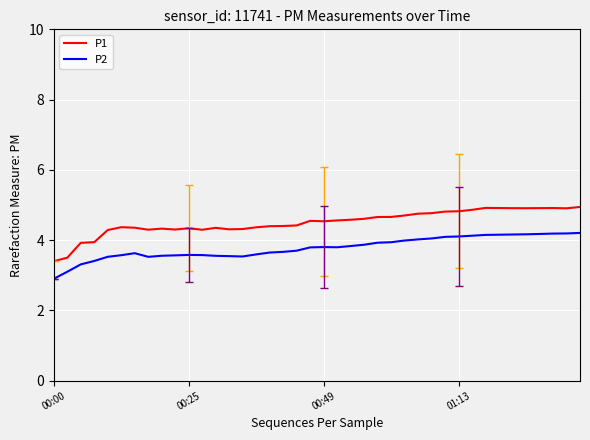

Rank the series by their maximum value, from highest to lowest.

P1, P2